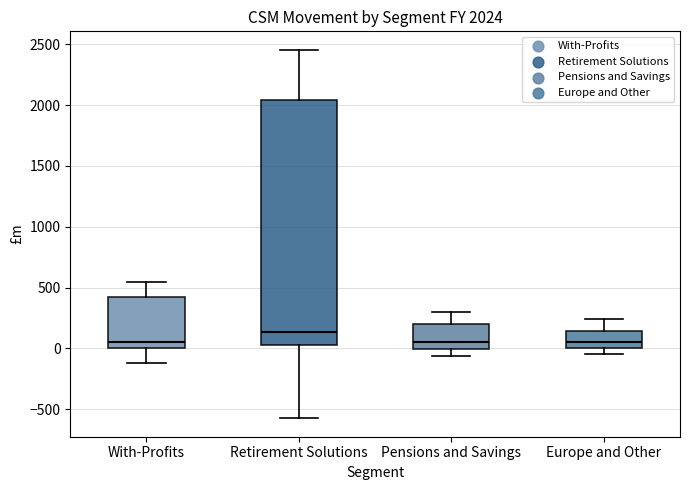

Which box is the tallest, from its lower edge to its upper edge?

Retirement Solutions